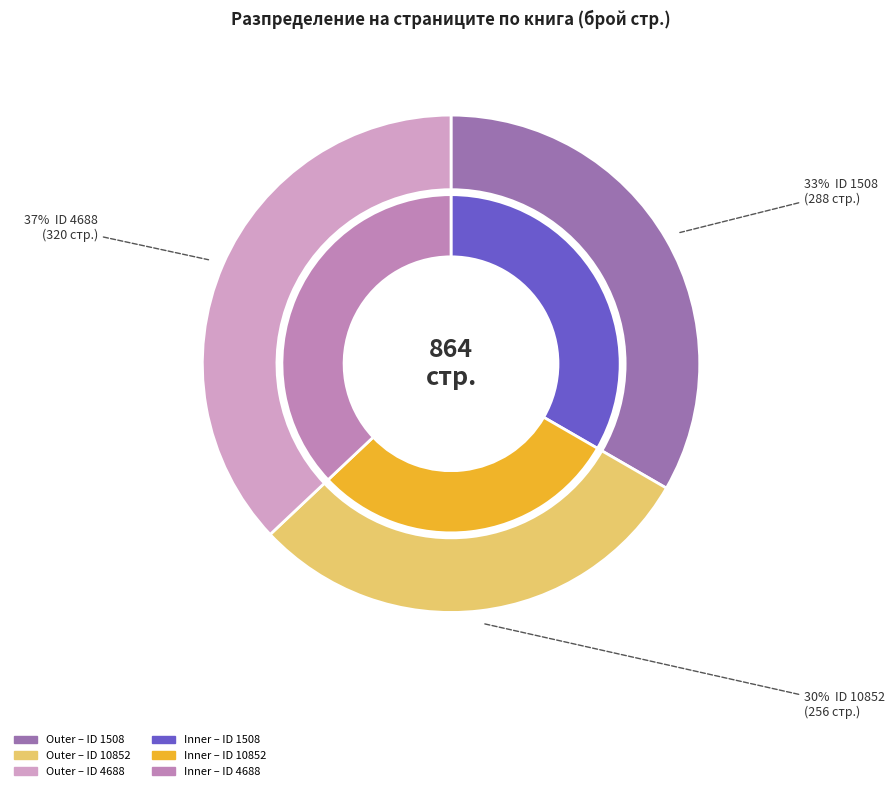

True or false: 10852 accounts for 40% of the total.

False